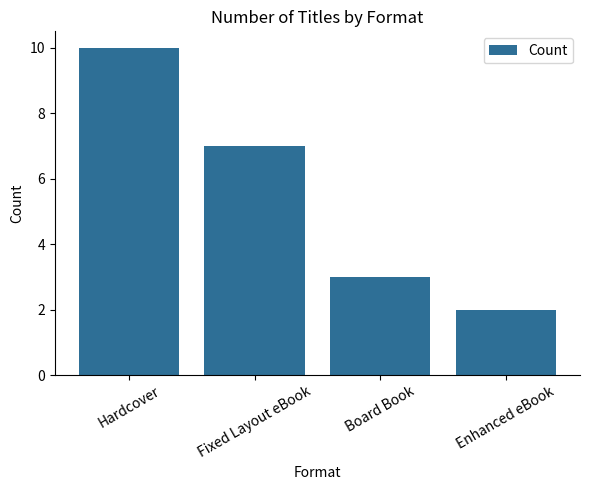

At which category does the chart reach its peak across all series?

Hardcover